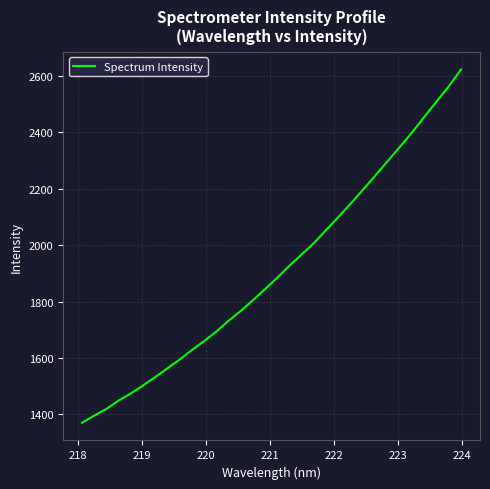

What is the difference between the maximum and minimum values?

1253.2